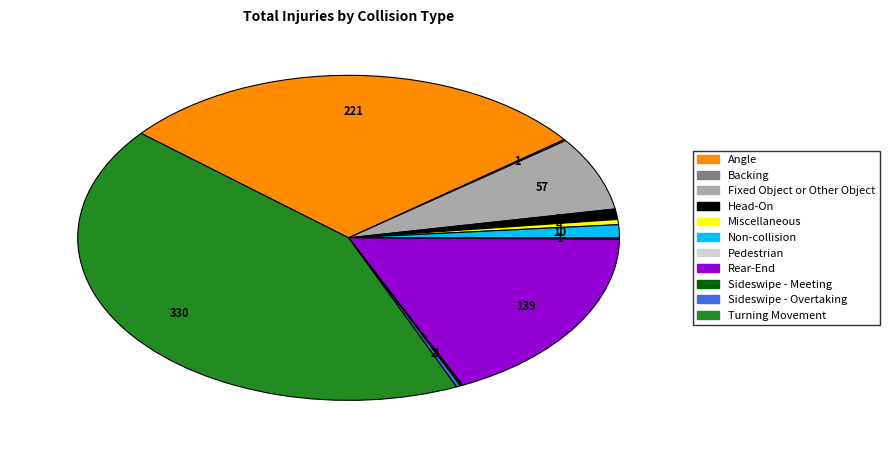

Which slice is the largest?

Turning Movement